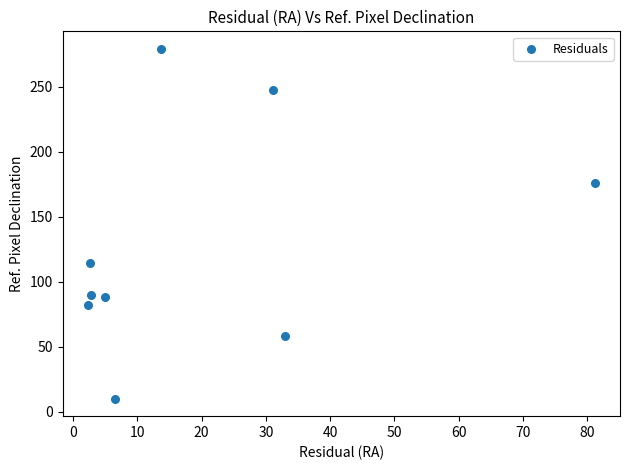

What is the average Y value?

127